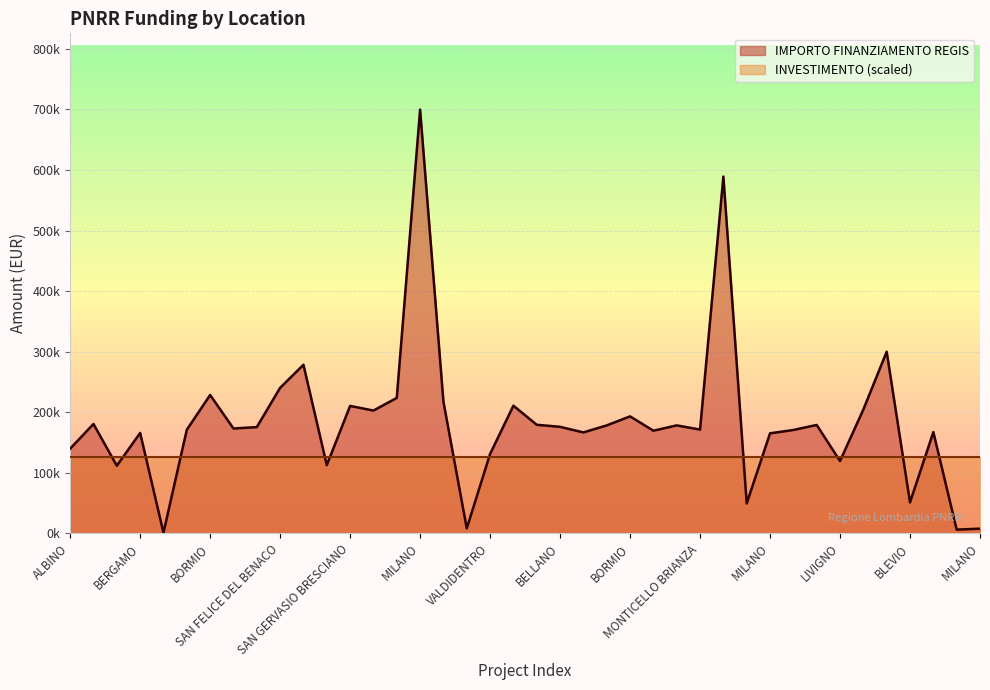

How many interior local valleys (lower than both neighbors) does the data have?

13